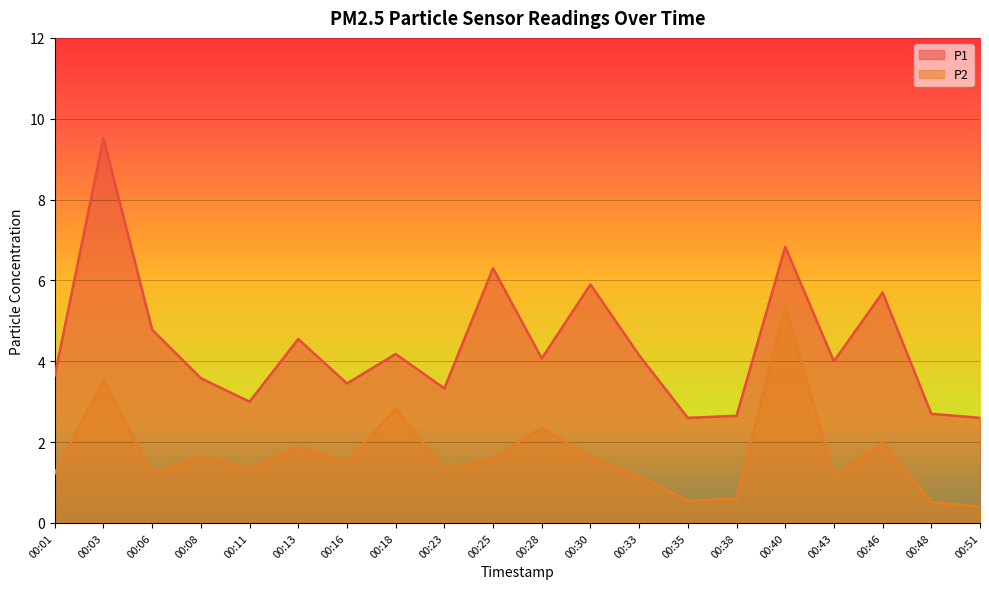

What is the sum of the P2 values at 00:51 and 00:23?

1.7